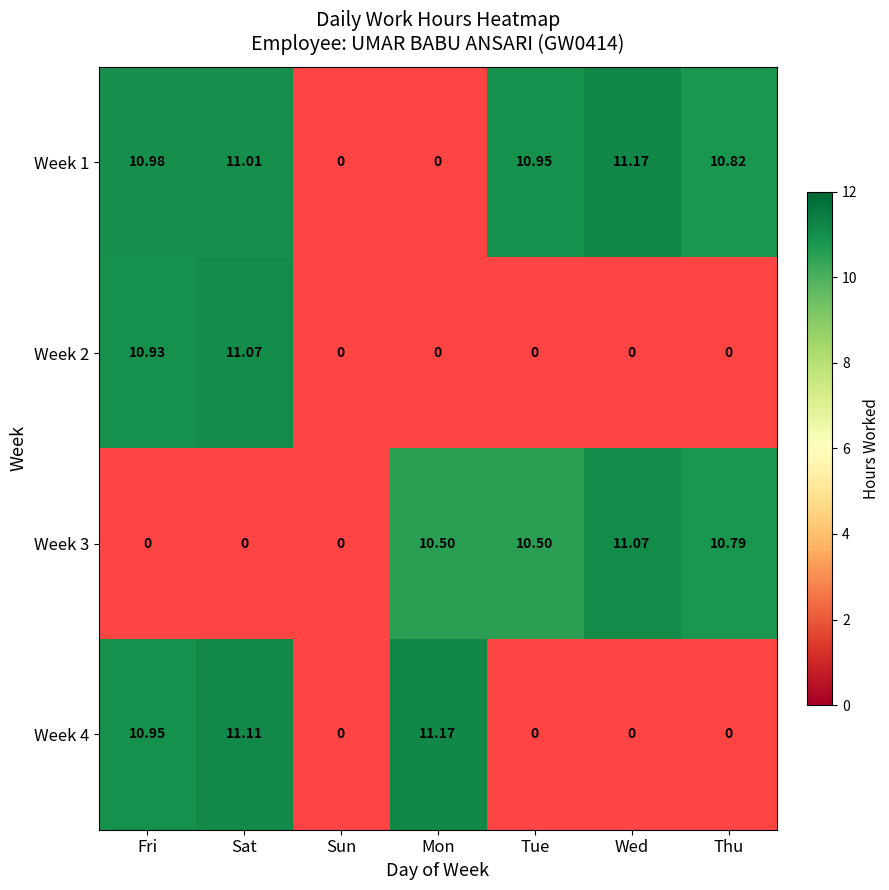

Is the value of Week 1 at Wed greater than the value of Week 2 at Mon?

Yes